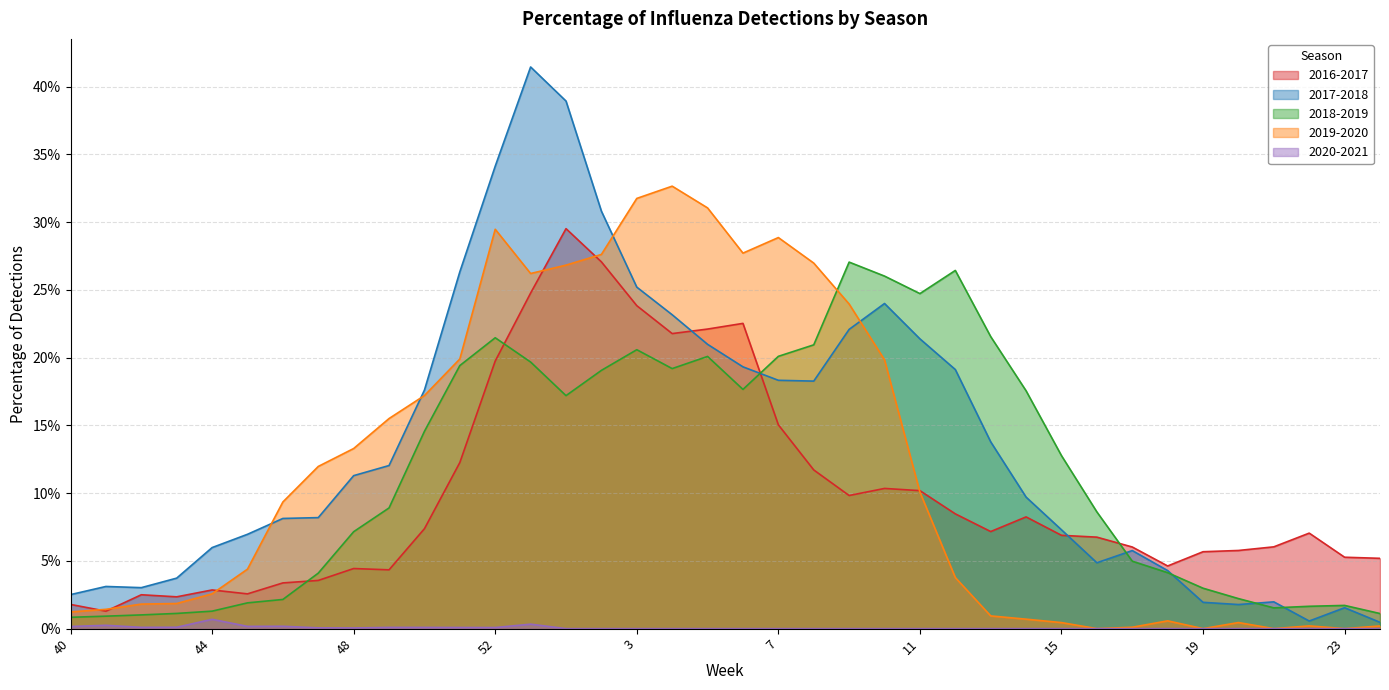

What is the label of the 11th point from the left?

50